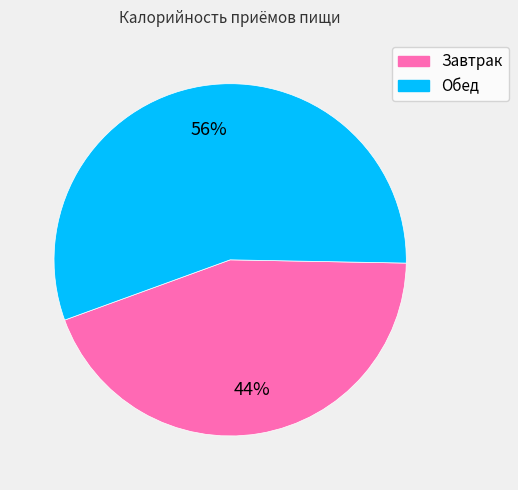

Which has a higher value, Завтрак or Обед?

Обед